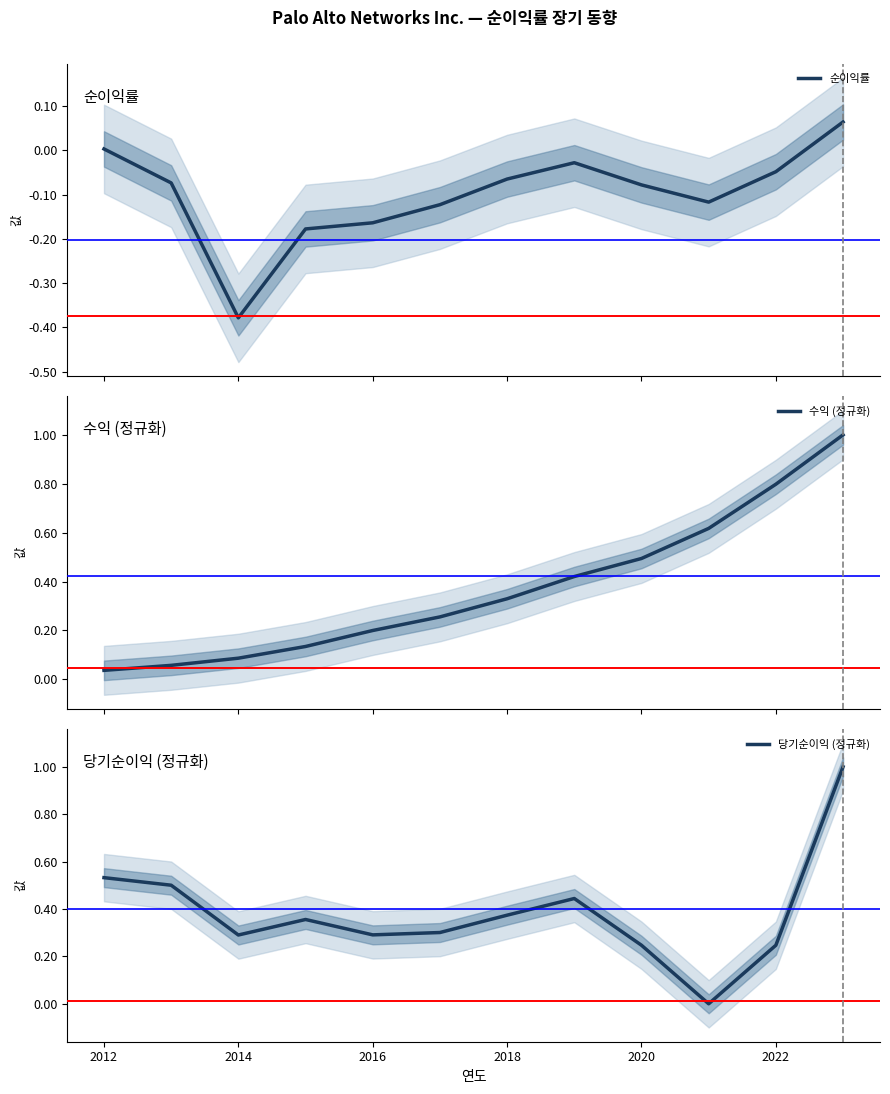

Count the number of categories in the chart.

12